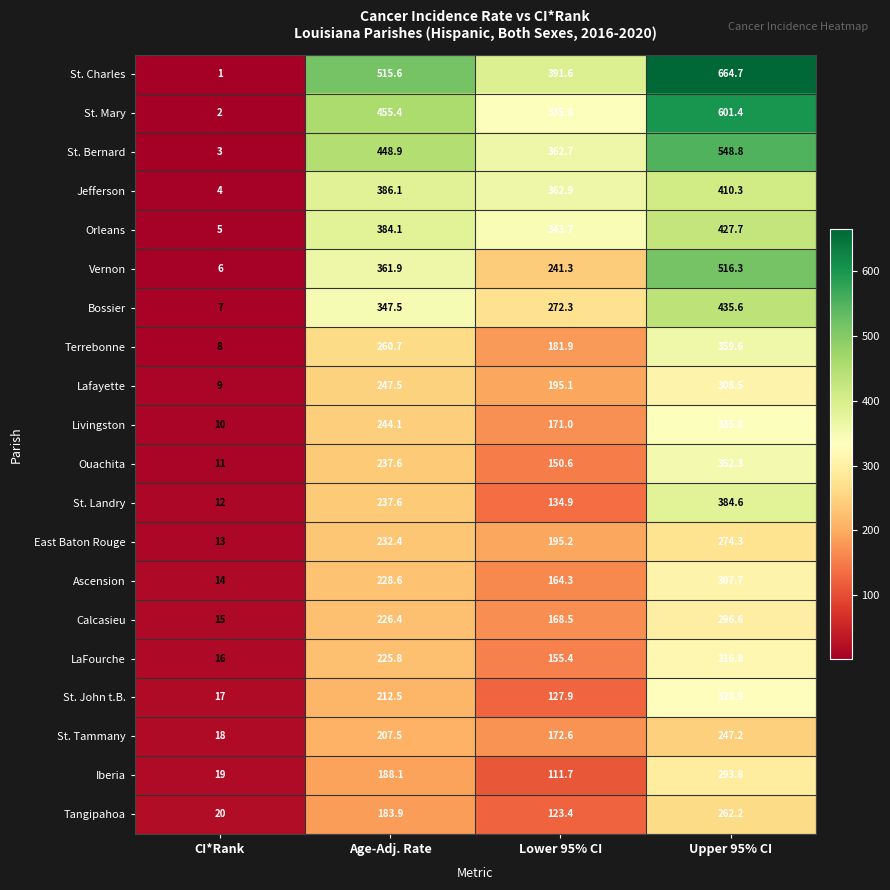

At which label does St. Landry reach its peak?

Upper 95% CI